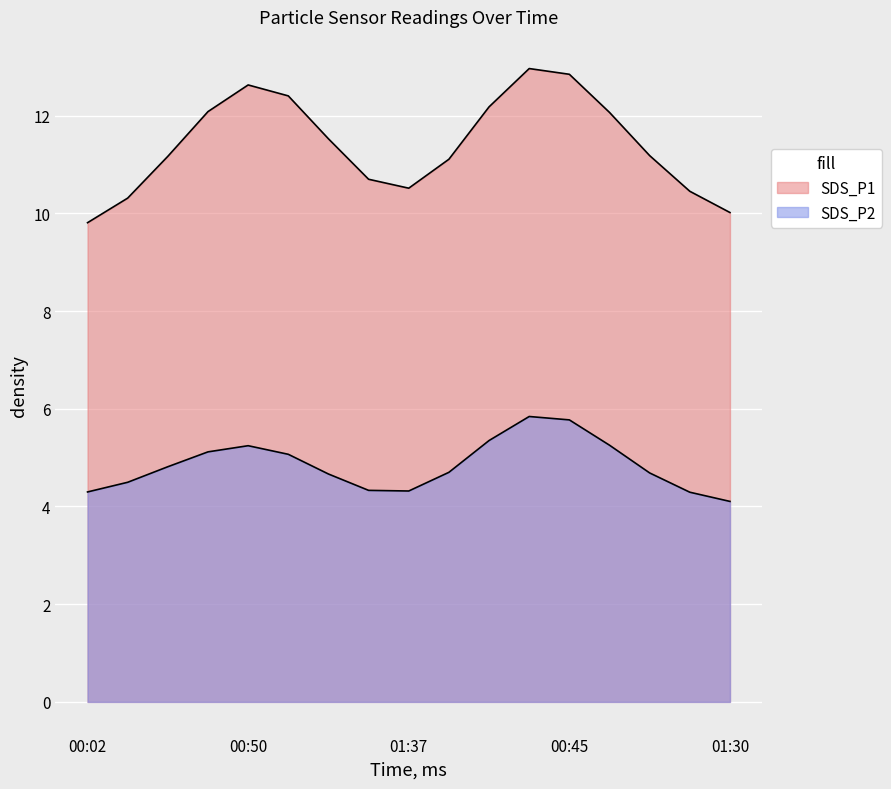

What are all the series names shown in the legend?

SDS_P1, SDS_P2